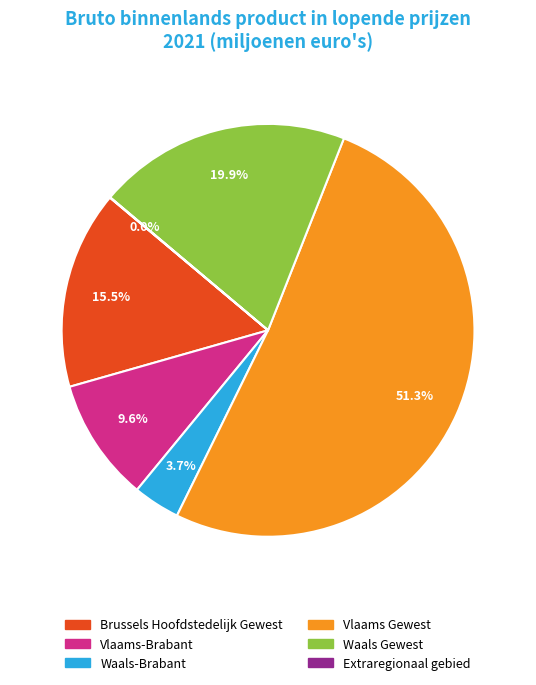

What percentage is the Waals-Brabant slice, to the nearest percent?

4%